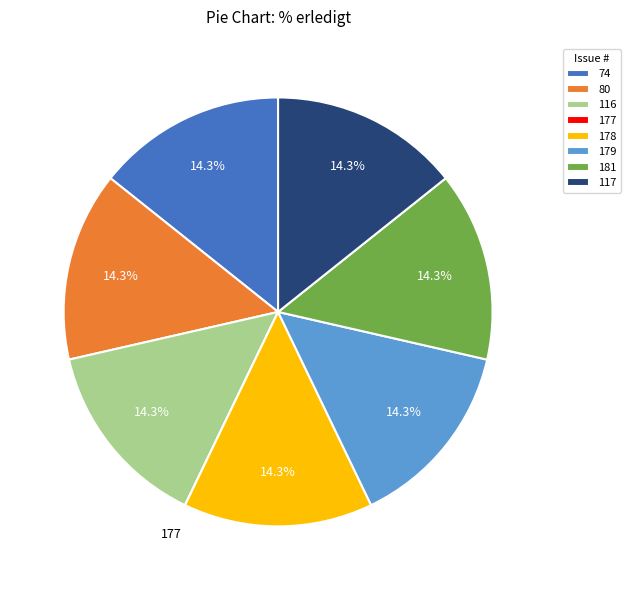

The 116 slice represents 14% of the pie. True or false?

True